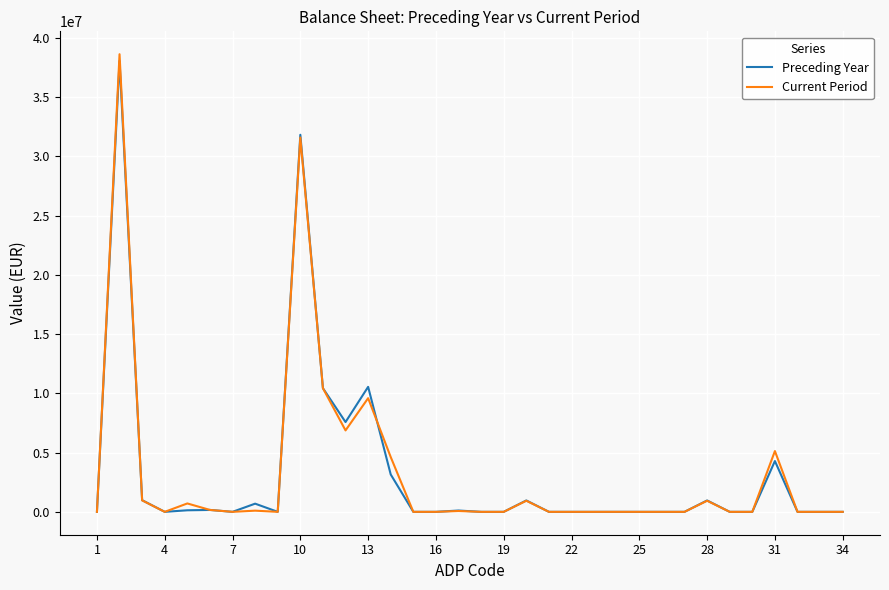

Which series has the largest range (max minus min)?

Current Period